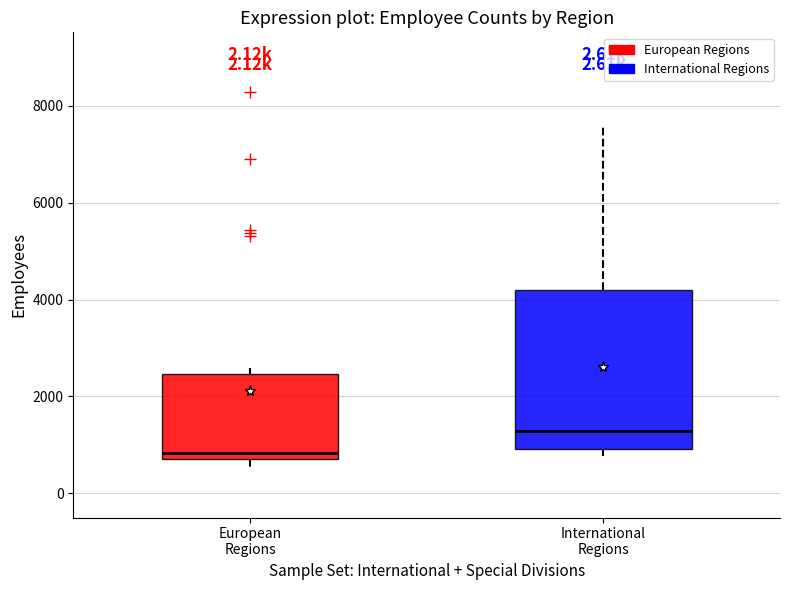

Reading left to right, transcribe this box plot: for each box, give where its median line is, the range the box spans, and where its two whiskers end, as read against the y-axis. The values are not printed on the chart, so give them approximately, as read against the axis.

European Regions: median 800 (just above the box's lower edge), box 800 to 2400, whiskers 400 to 2600
International Regions: median 1200, box 1000 to 4200, whiskers 800 to 7600